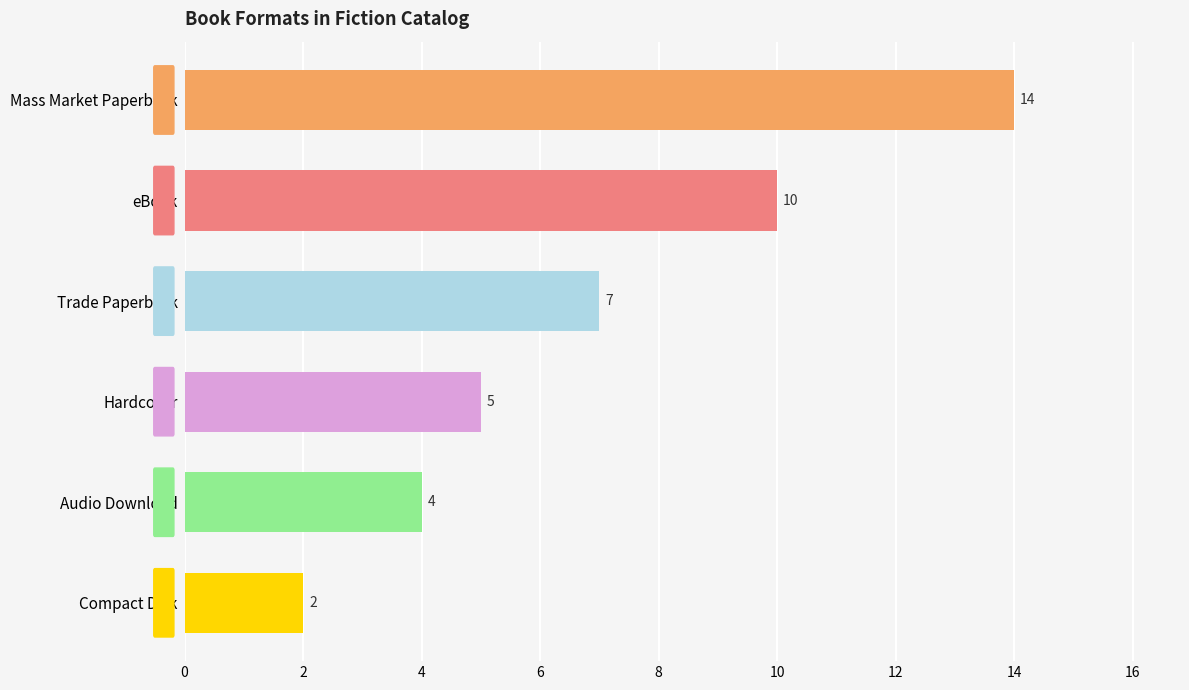

List the labels in order of value, largest first.

Mass Market Paperback, eBook, Trade Paperback, Hardcover, Audio Download, Compact Disk